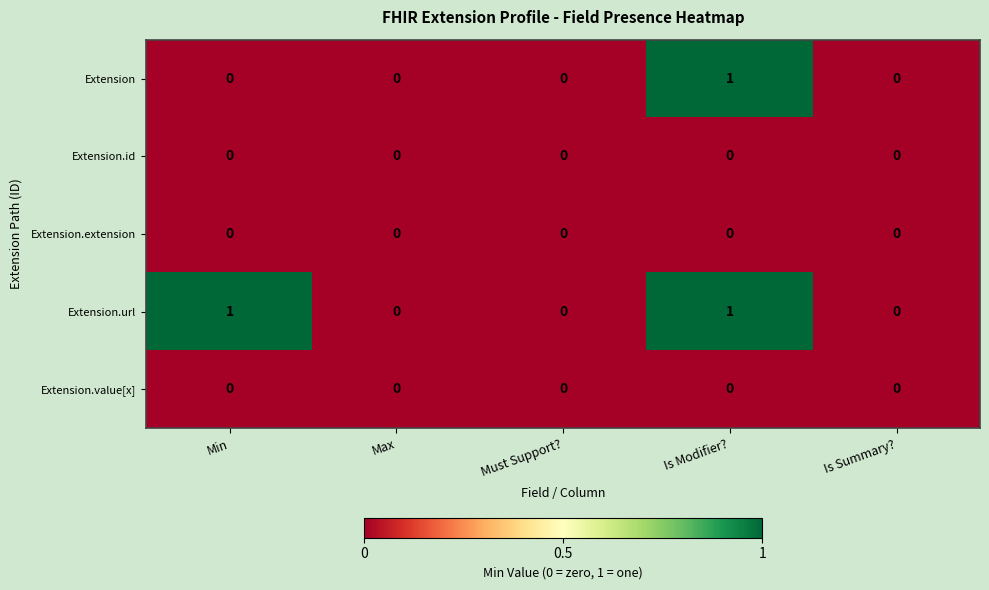

At which category is the sum across all series the highest?

Is Modifier?